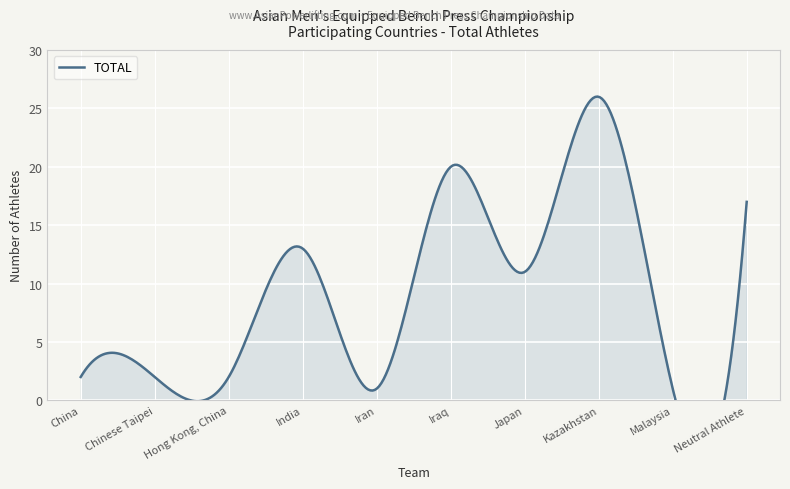

What is the maximum value shown in the chart?

26